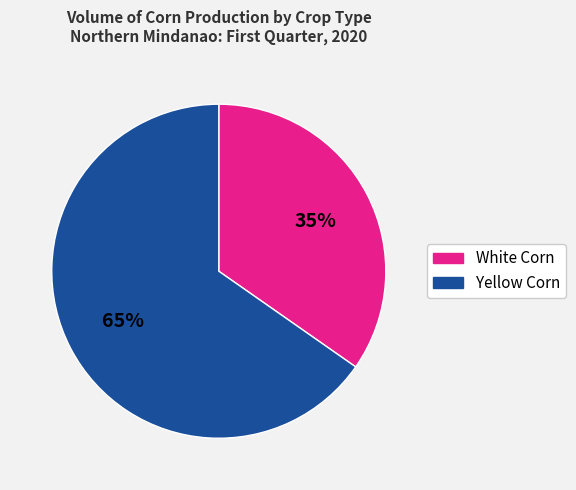

To the nearest percent, what percentage of the pie is Yellow Corn?

65%